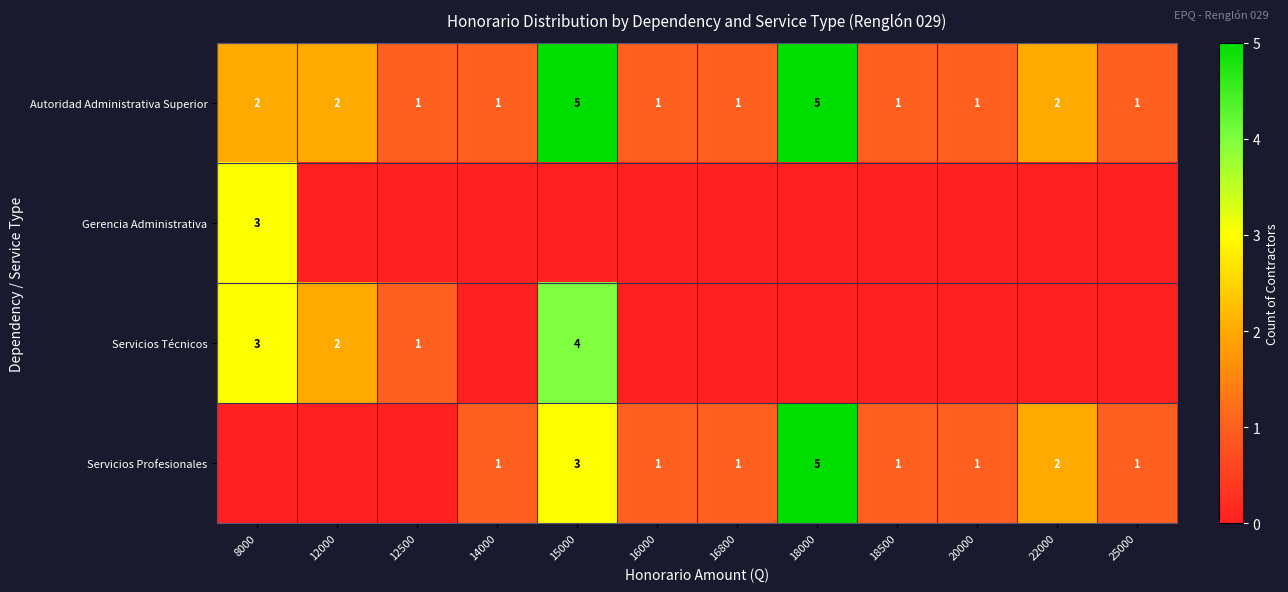

True or false: Servicios Profesionales has a value of 3 at 15000.

True